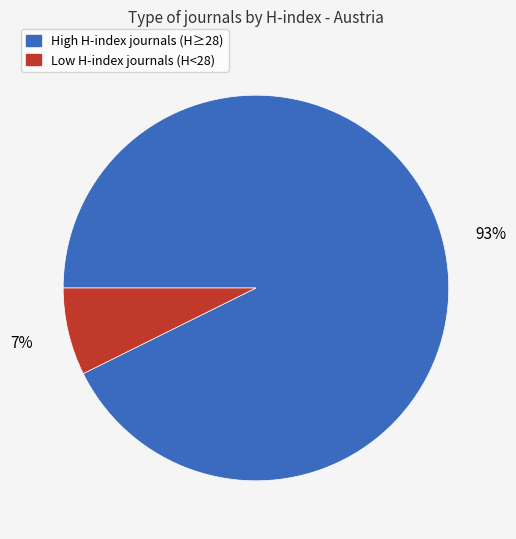

Is there a majority slice in this chart?

Yes